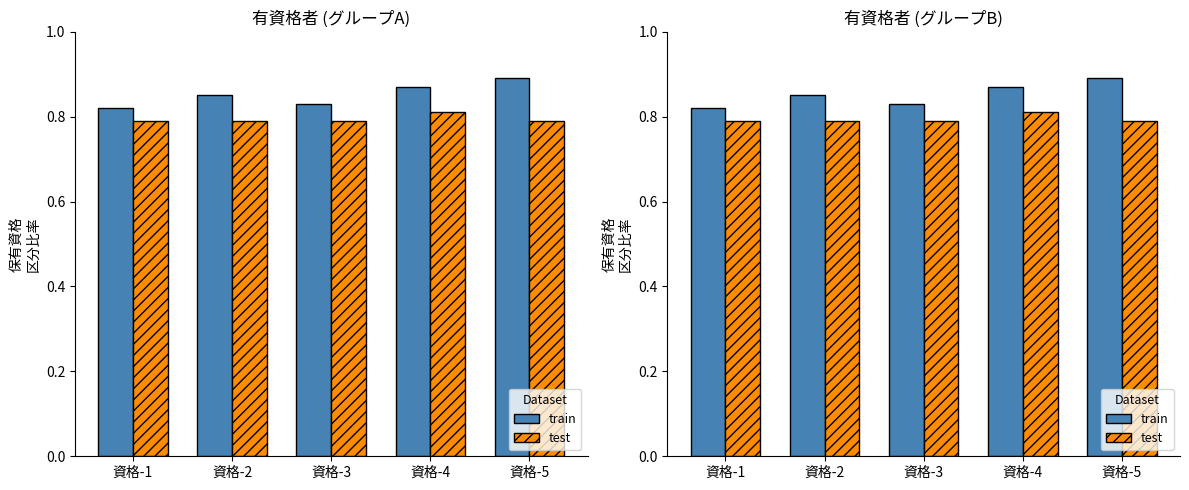

True or false: test has a value of 0.5 at 資格-5.

False